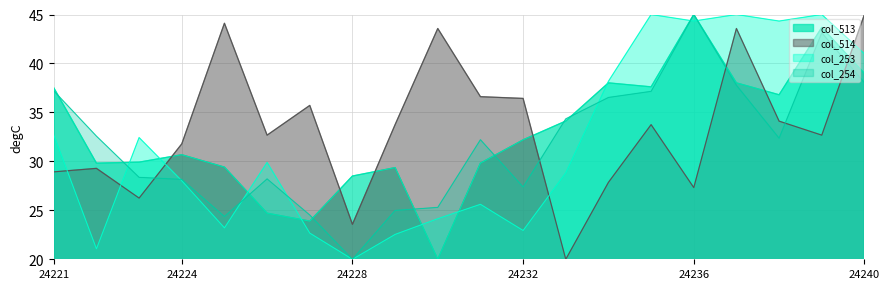

Reading left to right, extract all data points from this chart.

col_513: 37.5	29.8	29.9	30.7	29.4	24.7	23.9	28.5	29.4	20.0	29.8	32.2	34.1	38.0	37.6	45.0	38.0	36.8	43.7	39.0
col_514: 28.9	29.3	26.2	31.8	44.1	32.7	35.7	23.6	33.8	43.6	36.6	36.4	20.0	27.9	33.8	27.3	43.6	34.1	32.7	45.0
col_253: 32.7	21.1	32.4	28.0	23.2	29.9	22.7	20.0	22.5	24.1	25.6	22.9	28.8	38.2	45.0	44.3	45.0	44.3	45.0	41.0
col_254: 37.2	32.6	28.4	28.2	24.4	28.2	24.5	20.0	25.0	25.3	32.2	27.4	34.3	36.5	37.2	45.0	37.8	32.4	43.1	38.0